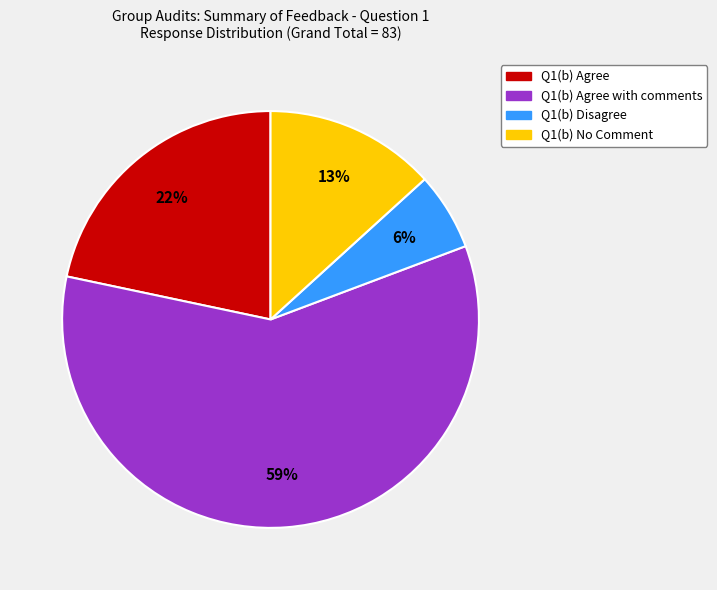

To the nearest percent, what is the difference between the largest and smallest slice percentages?

53%